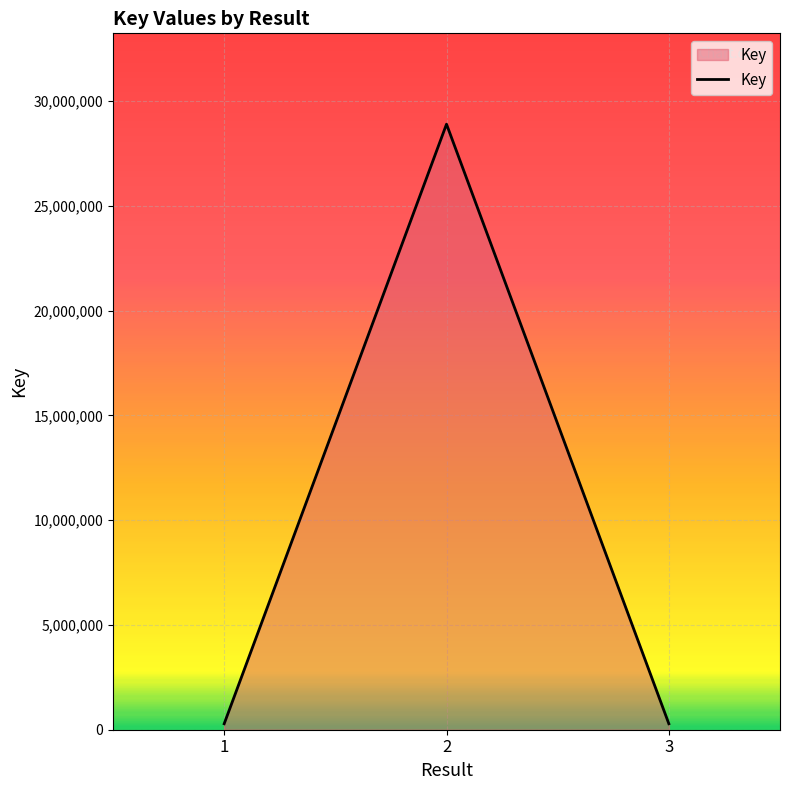

How many lines are shown in the chart?

1